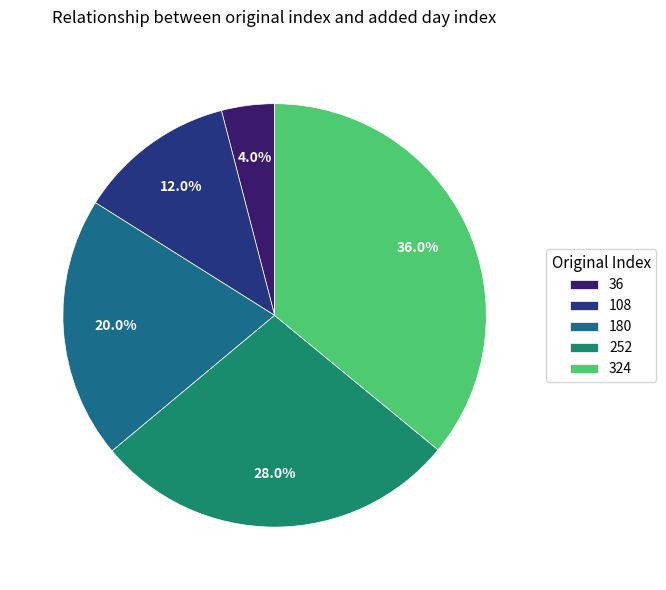

To the nearest percent, what portion does 252 represent?

28%